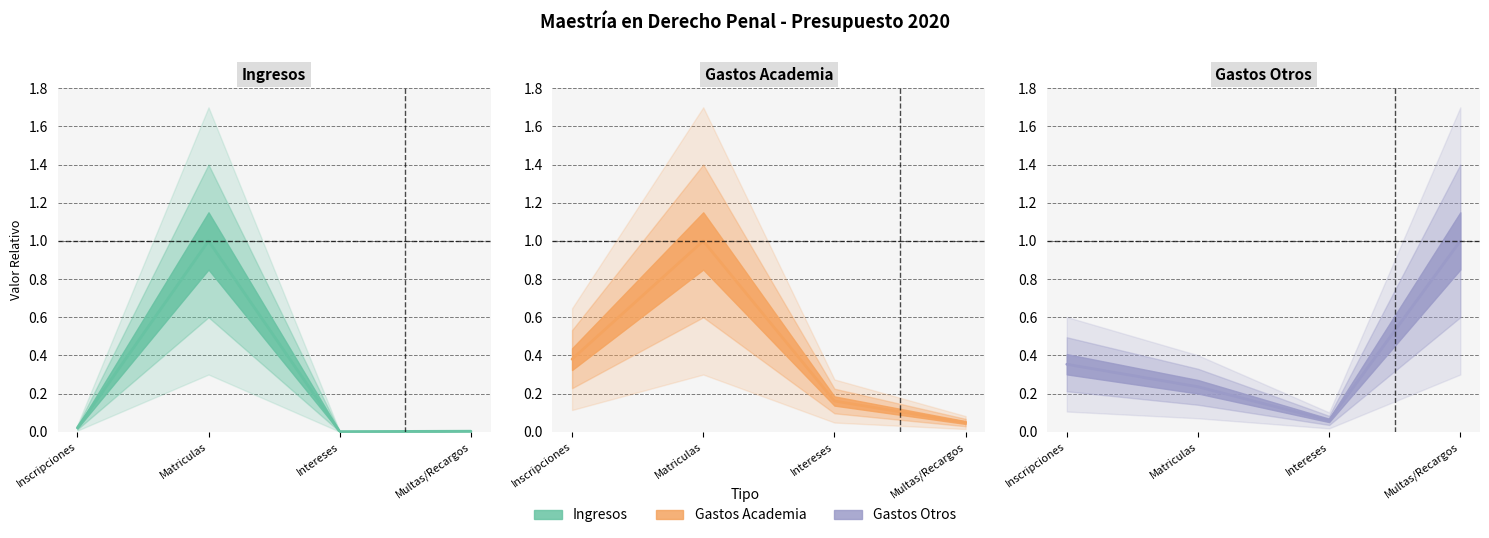

What is the label of the 2nd point from the right?

Intereses